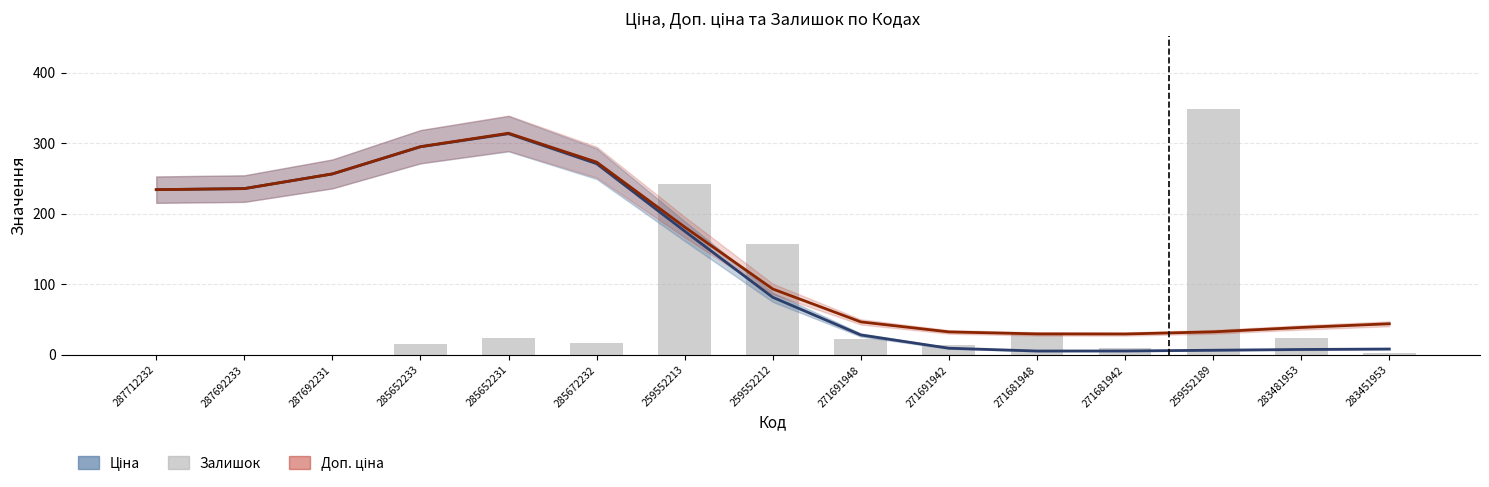

Read the Ціна value at 285652233.

294.7